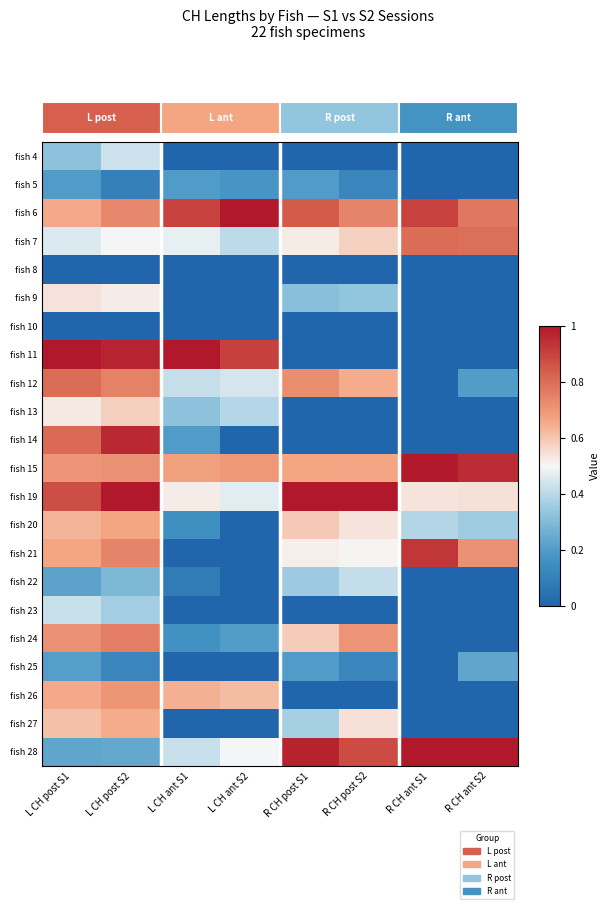

The fish 12 series shows 0.0 at R CH ant S1. True or false?

True